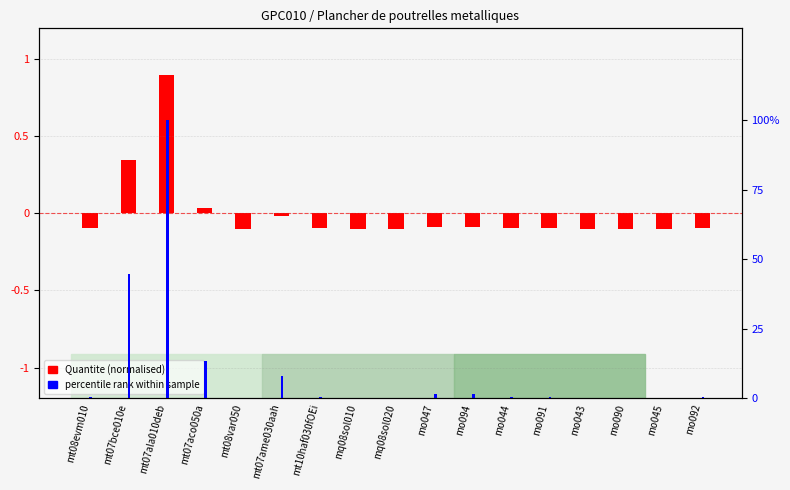

What is the sum of all percentile rank within sample values?

172.8